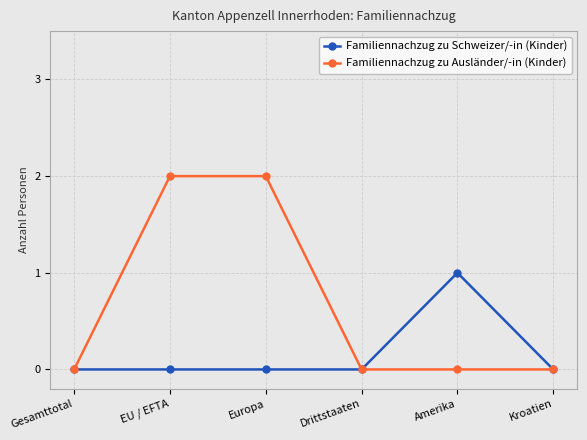

What are all the series names shown in the legend?

Familiennachzug zu Schweizer/-in (Kinder), Familiennachzug zu Ausländer/-in (Kinder)